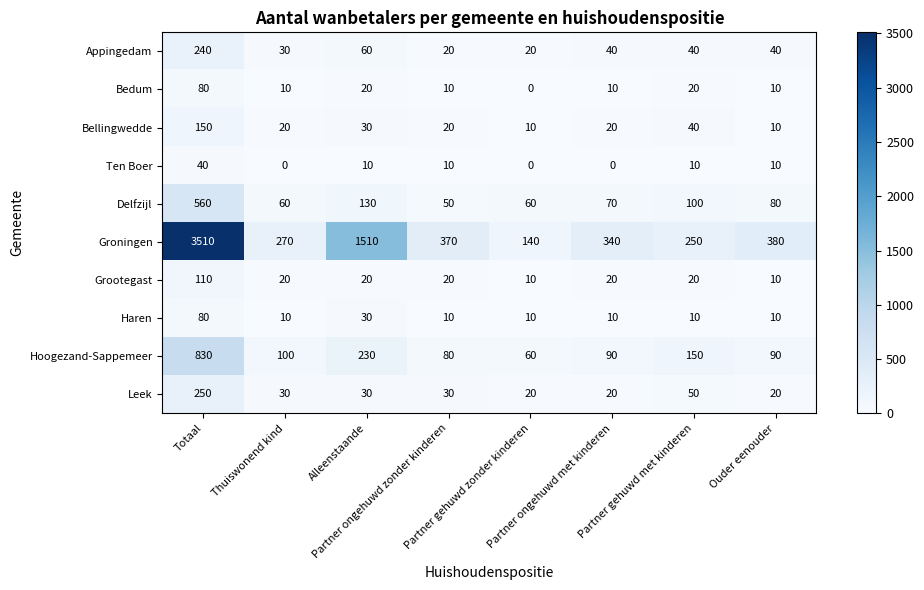

What is the average value of the Bellingwedde series?

38